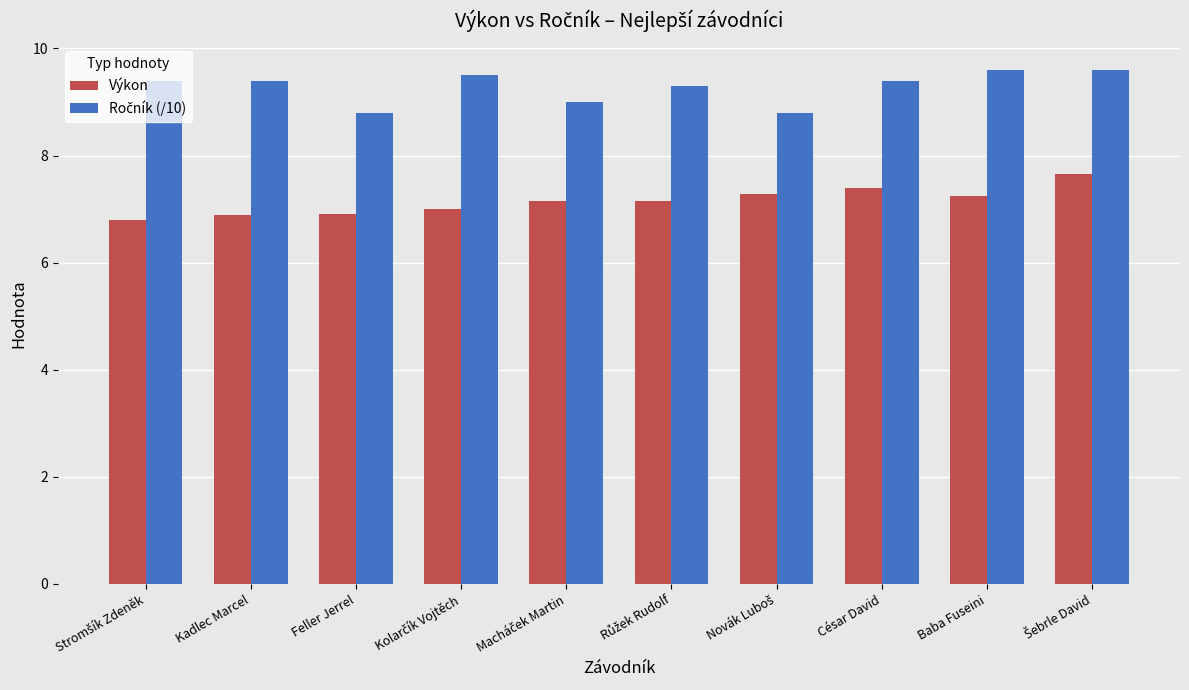

What is the difference between the Výkon values at César David and Kadlec Marcel?

0.5